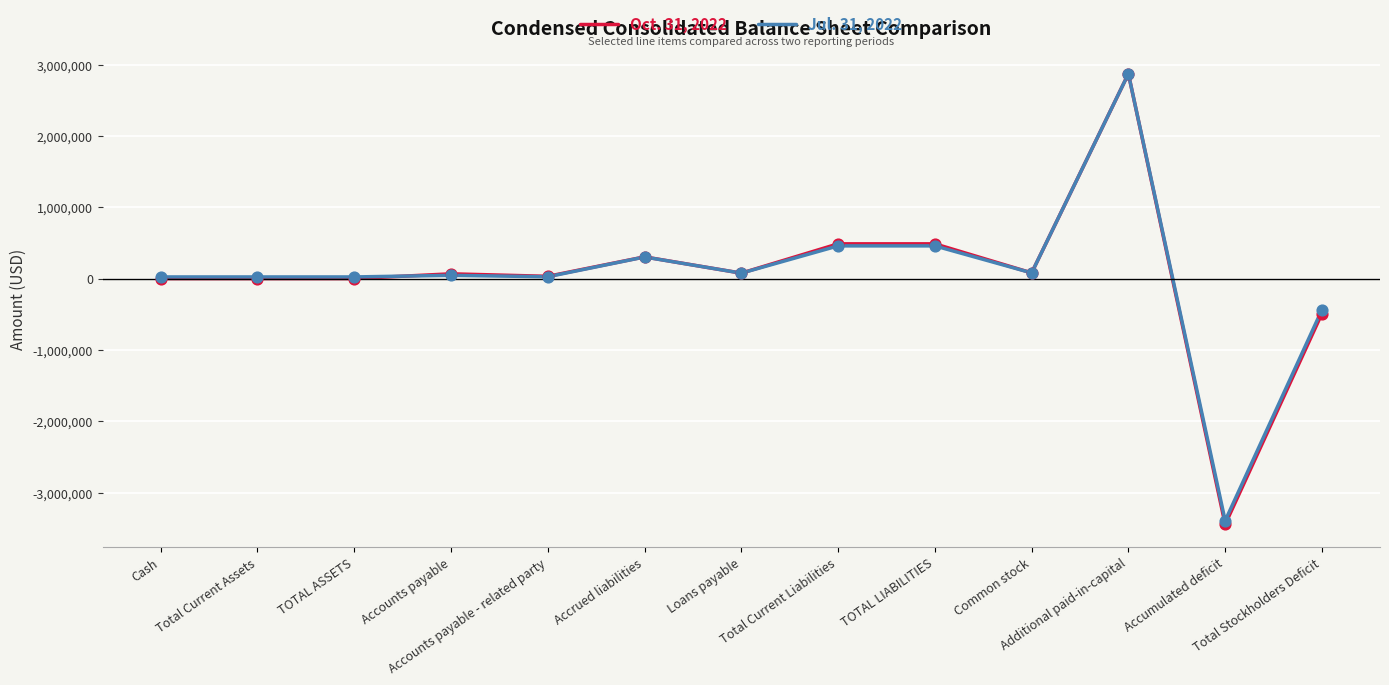

Which series has the largest range (max minus min)?

Oct. 31, 2022